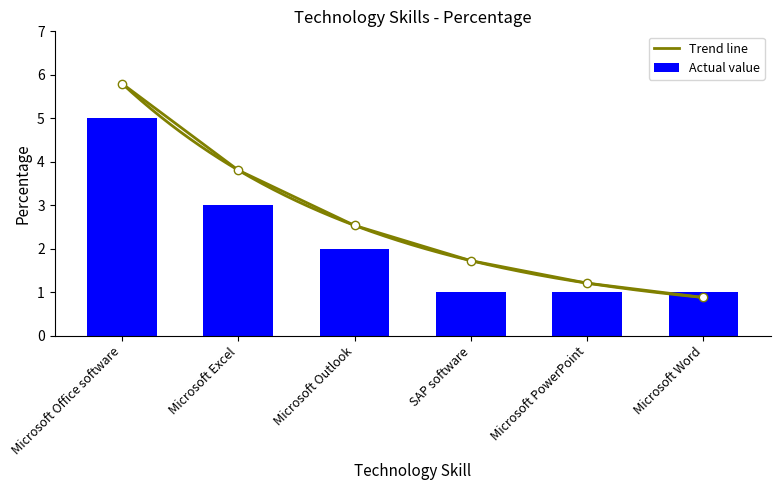

True or false: Actual value has a value of 1 at Microsoft Excel.

False